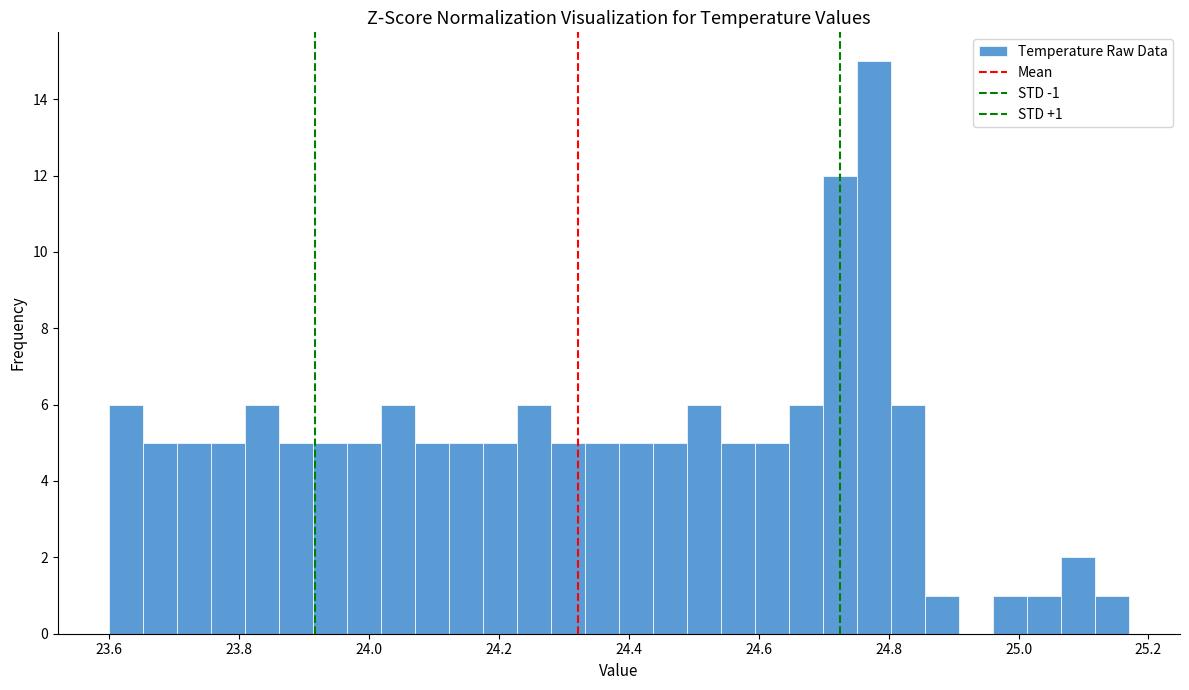

Around what value on the x-axis is the tallest bar? Give the approximate position of its centre, as read against the axis.

24.78